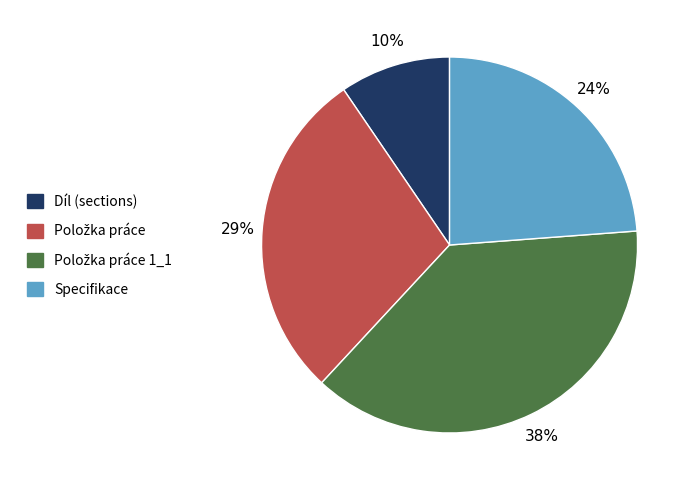

What percentage is the Díl (sections) slice, to the nearest percent?

10%